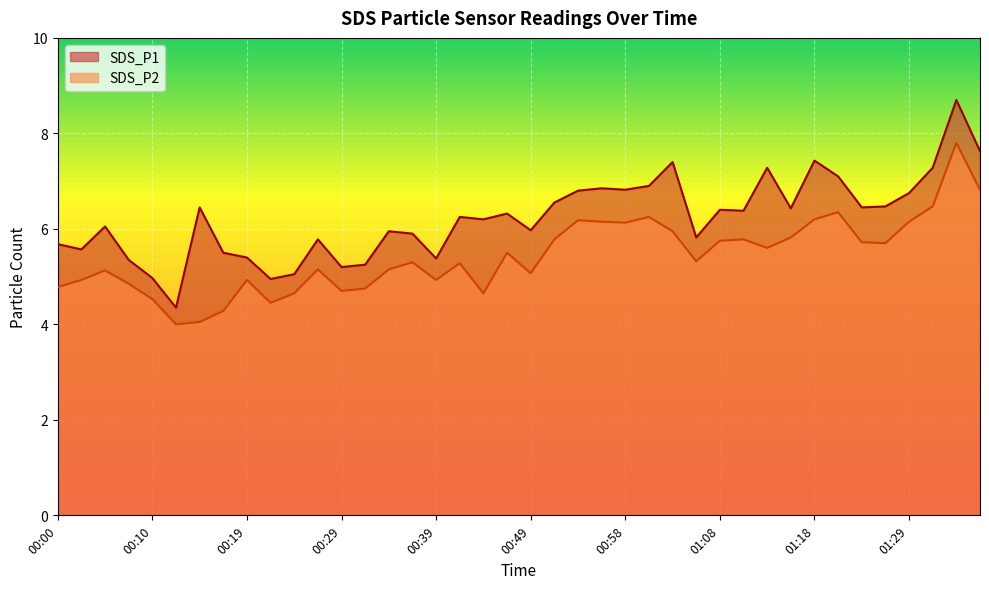

What is the spread (max minus min) of values at 01:03?

1.5